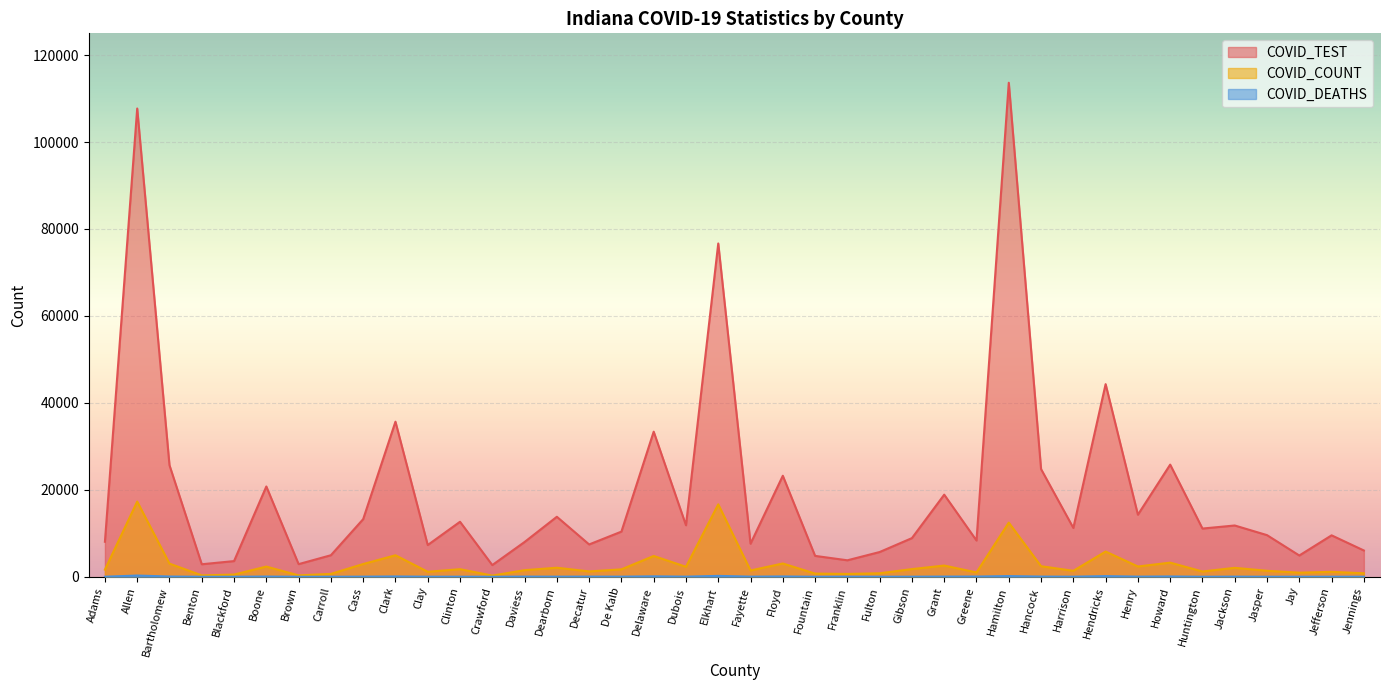

Which category has the lowest value across all series?

Benton